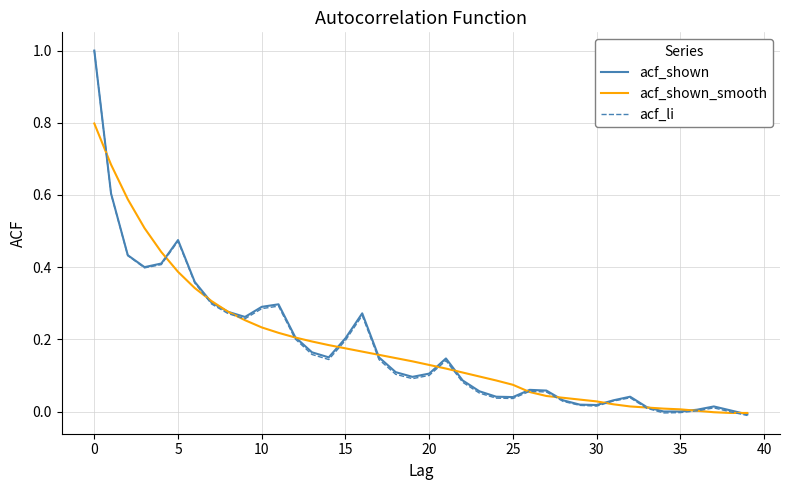

What is the highest value of the acf_li series?

1.0